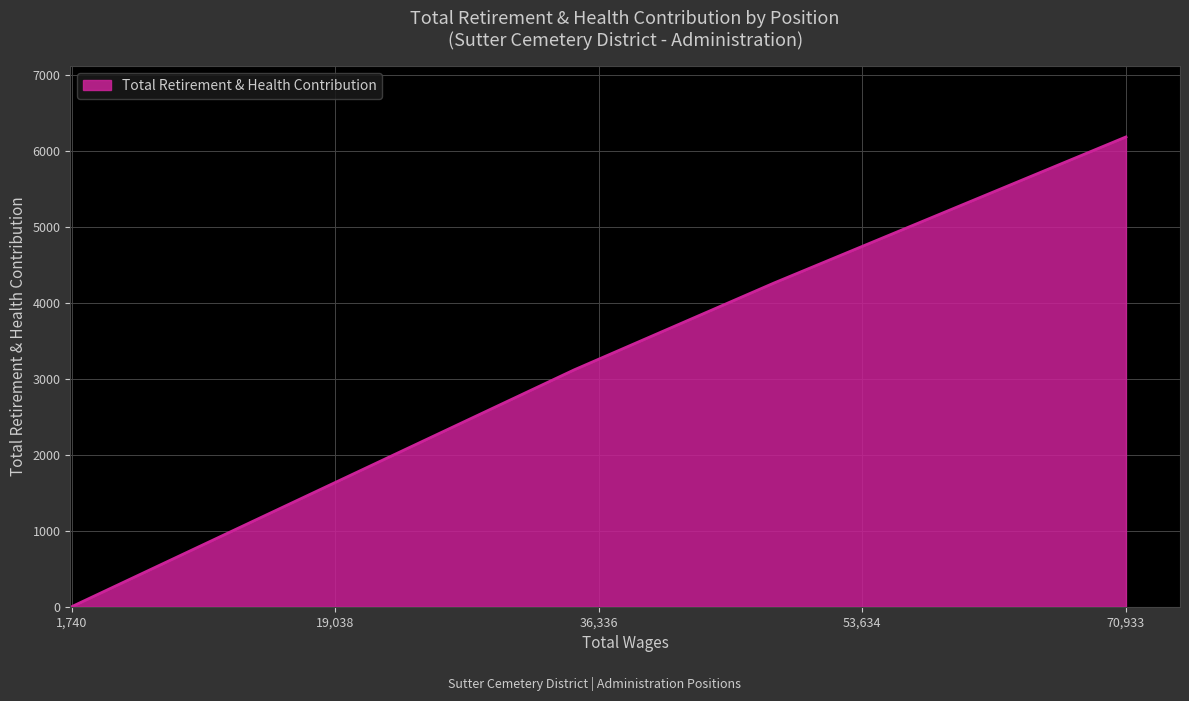

What is the sum of all values?

13566